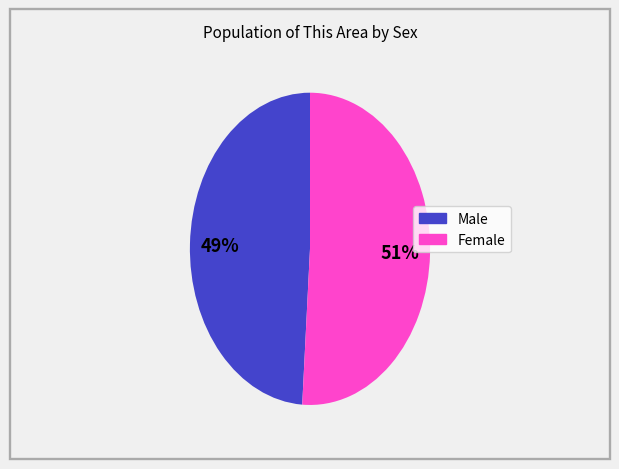

To the nearest percent, what portion does Male represent?

49%